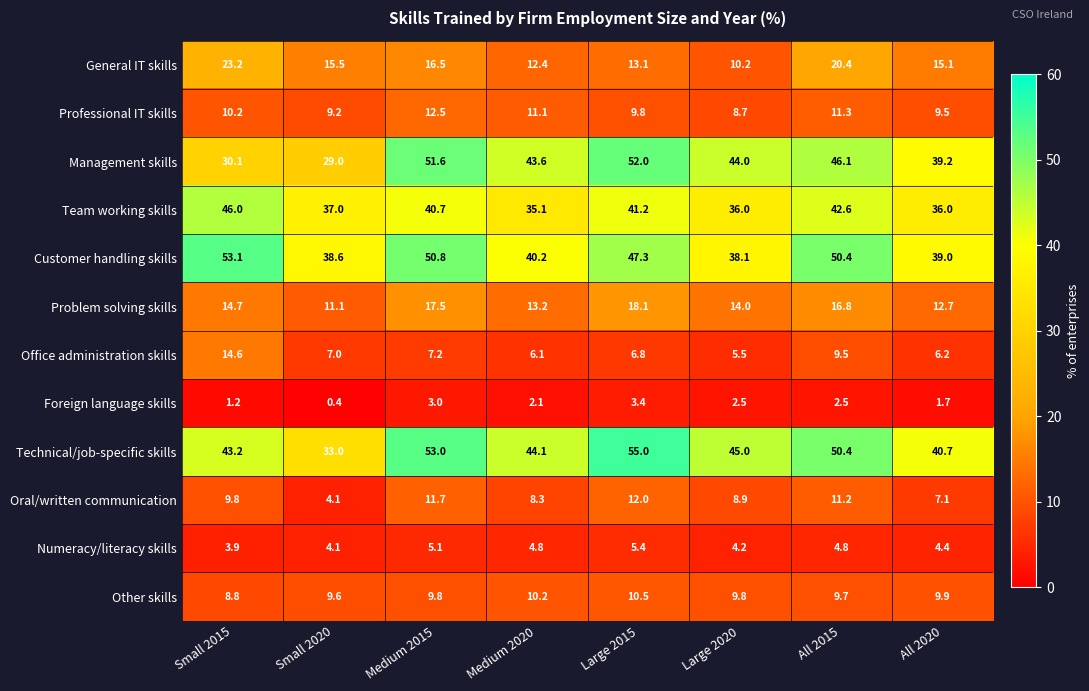

Rank the series by their maximum value, from lowest to highest.

Foreign language skills, Numeracy/literacy skills, Other skills, Oral/written communication, Professional IT skills, Office administration skills, Problem solving skills, General IT skills, Team working skills, Management skills, Customer handling skills, Technical/job-specific skills